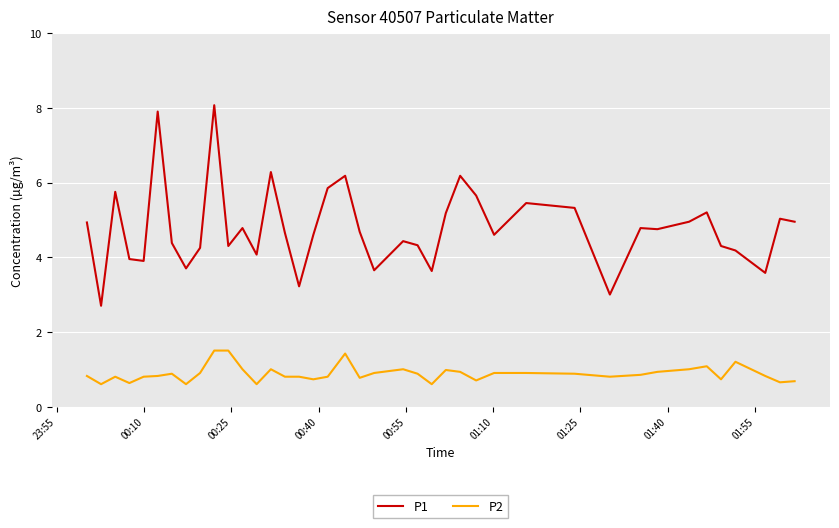

Which series has the largest range (max minus min)?

P1